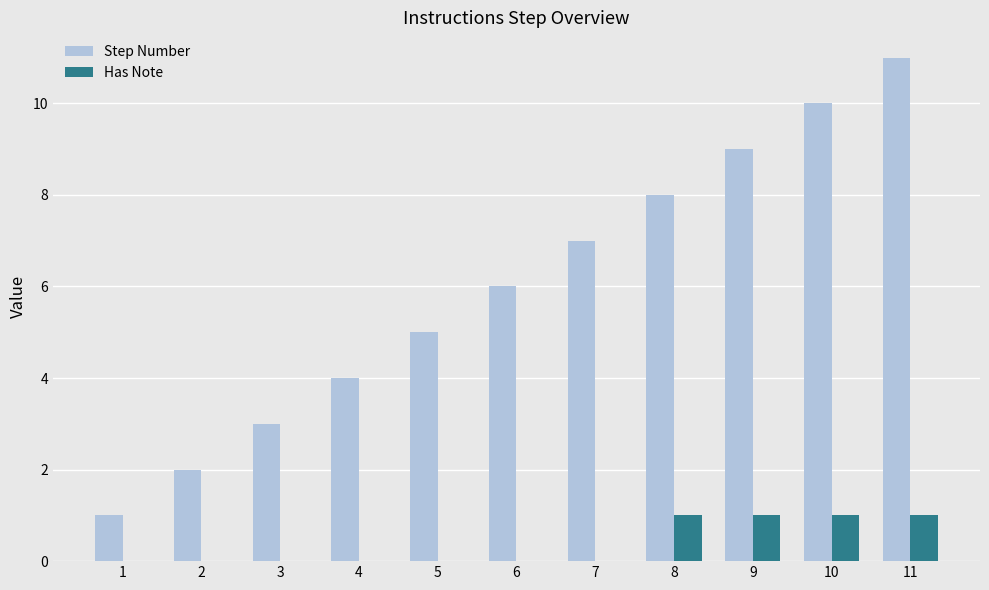

At which category is the sum across all series the highest?

11